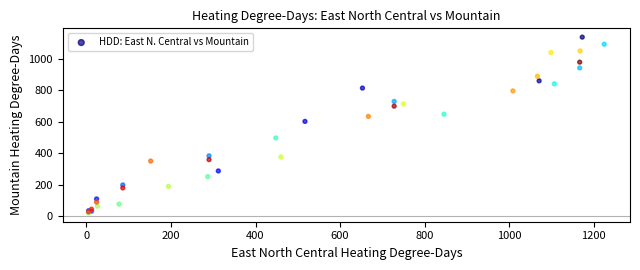

What Y value in the scatter plot is closest to 580?

603